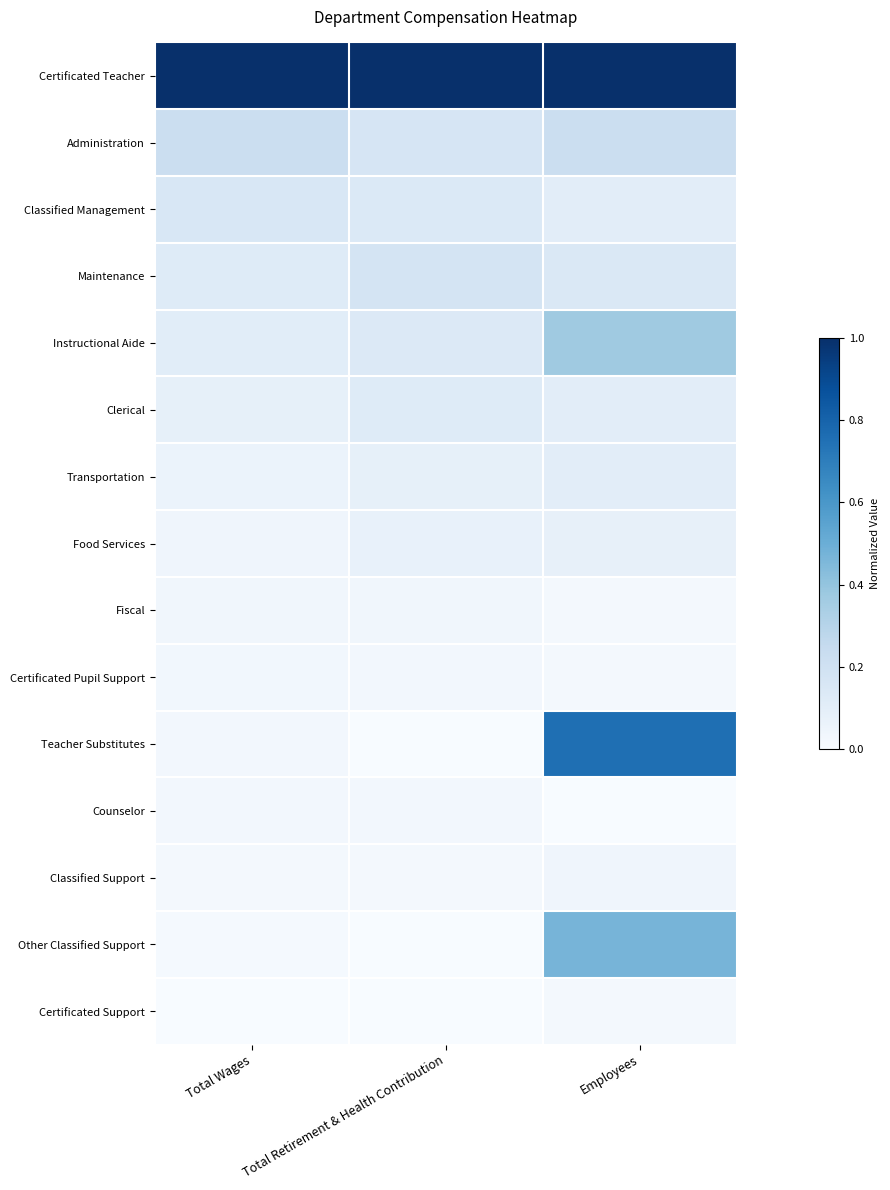

Reading left to right, list all the values displayed in this chart.

Certificated Teacher: Total Wages=1.0	Total Retirement & Health Contribution=1.0	Employees=1.0
Administration: Total Wages=0.2	Total Retirement & Health Contribution=0.2	Employees=0.2
Classified Management: Total Wages=0.2	Total Retirement & Health Contribution=0.1	Employees=0.1
Maintenance: Total Wages=0.1	Total Retirement & Health Contribution=0.2	Employees=0.1
Instructional Aide: Total Wages=0.1	Total Retirement & Health Contribution=0.1	Employees=0.4
Clerical: Total Wages=0.1	Total Retirement & Health Contribution=0.1	Employees=0.1
Transportation: Total Wages=0.1	Total Retirement & Health Contribution=0.1	Employees=0.1
Food Services: Total Wages=0.0	Total Retirement & Health Contribution=0.1	Employees=0.1
Fiscal: Total Wages=0.0	Total Retirement & Health Contribution=0.0	Employees=0.0
Certificated Pupil Support: Total Wages=0.0	Total Retirement & Health Contribution=0.0	Employees=0.0
Teacher Substitutes: Total Wages=0.0	Total Retirement & Health Contribution=0.0	Employees=0.8
Counselor: Total Wages=0.0	Total Retirement & Health Contribution=0.0	Employees=0.0
Classified Support: Total Wages=0.0	Total Retirement & Health Contribution=0.0	Employees=0.0
Other Classified Support: Total Wages=0.0	Total Retirement & Health Contribution=0.0	Employees=0.5
Certificated Support: Total Wages=0.0	Total Retirement & Health Contribution=0.0	Employees=0.0